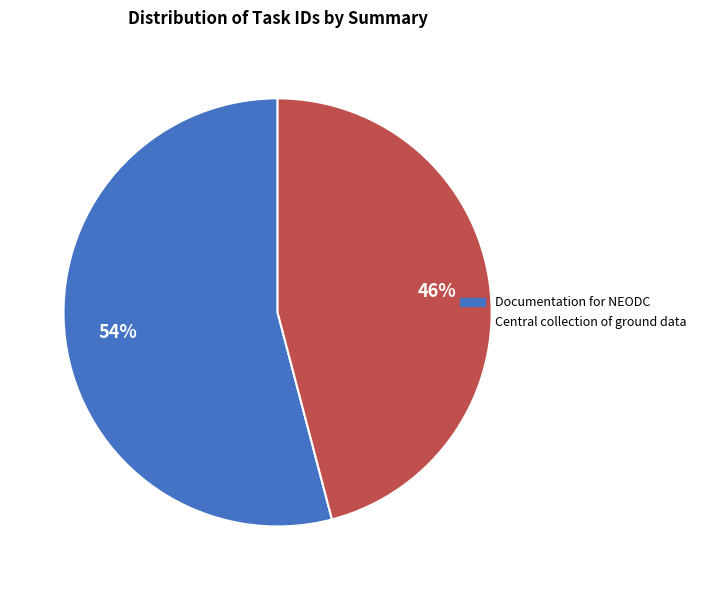

Does Central collection of ground data account for over 50% of the chart?

No